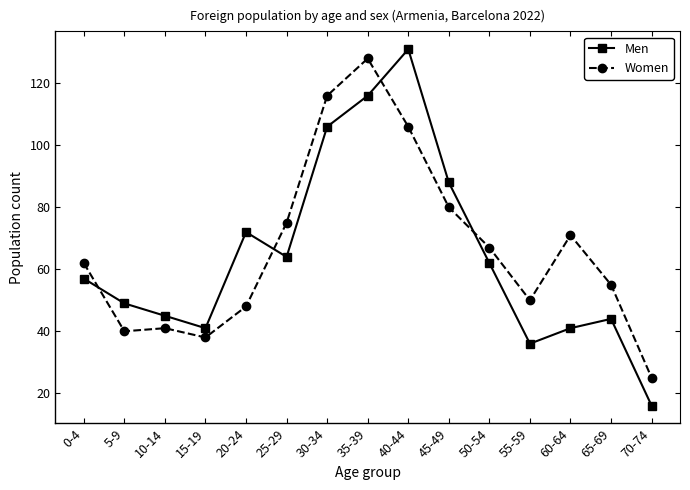

Does the chart display data point markers on the line(s)?

Yes